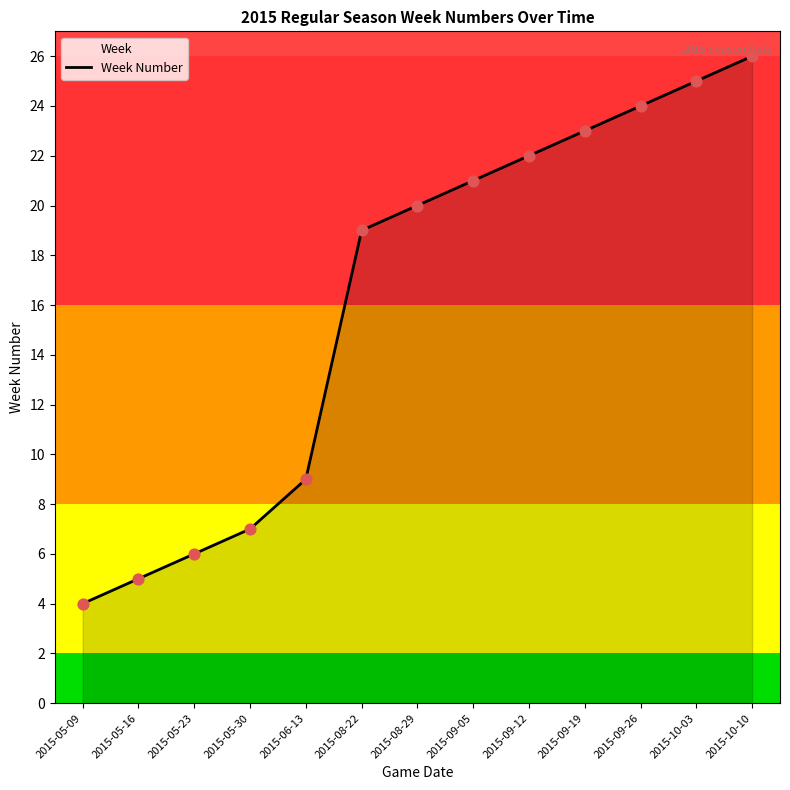

Which has a higher value, 2015-09-05 or 2015-10-03?

2015-10-03